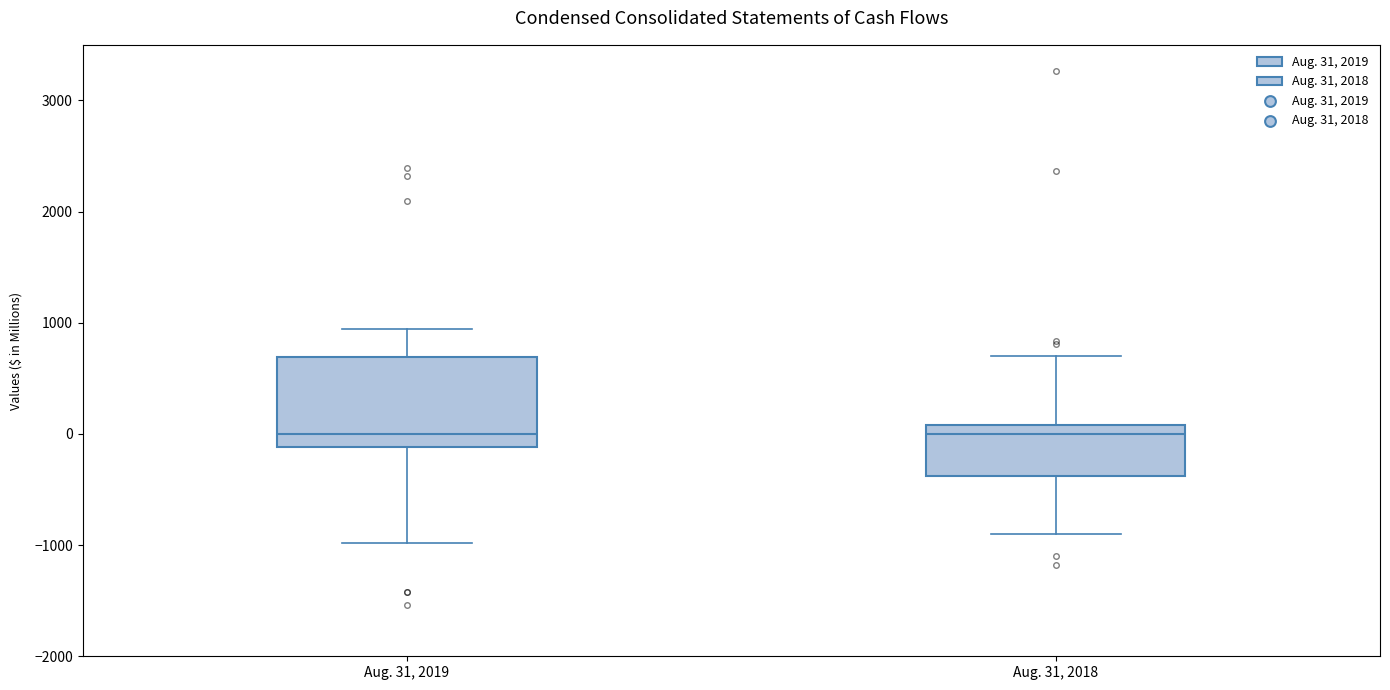

Reading left to right, transcribe this box plot: for each box, give where its median line is, the range the box spans, and where its two whiskers end, as read against the y-axis. The values are not printed on the chart, so give them approximately, as read against the axis.

Aug. 31, 2019: median 0, box -100 to 700, whiskers -1000 to 900
Aug. 31, 2018: median 0, box -400 to 100, whiskers -900 to 700